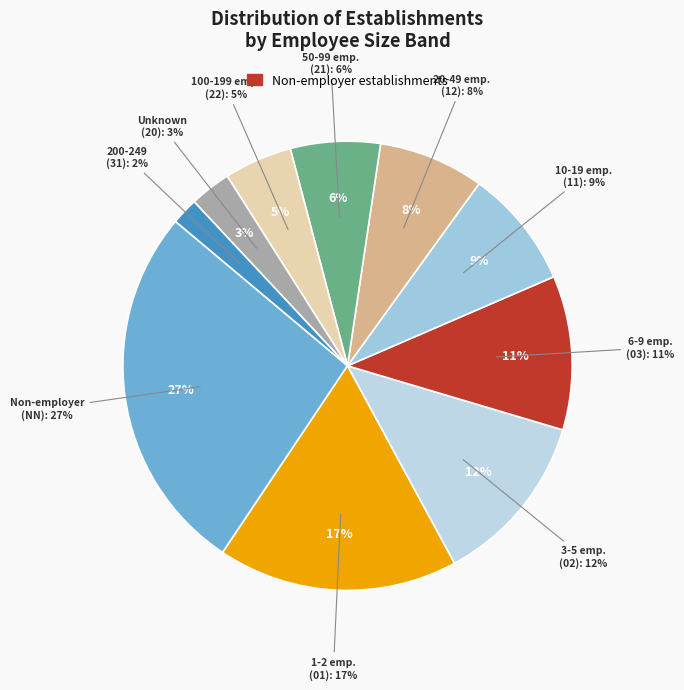

How many slices are in this pie chart?

10